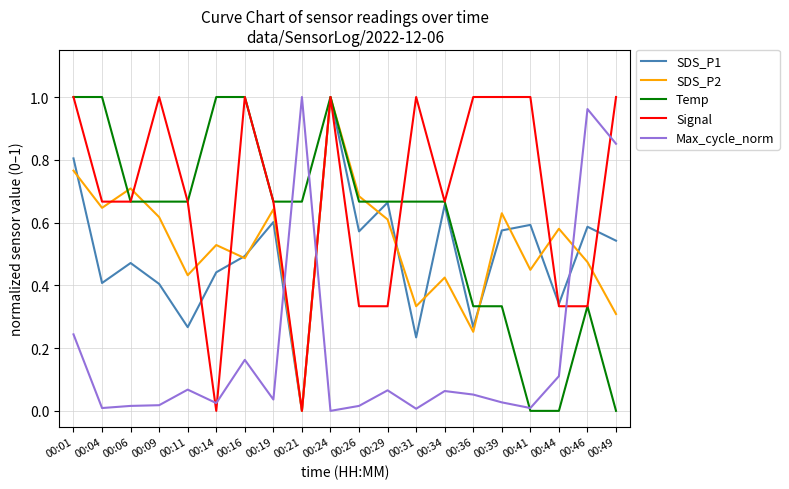

Is the value of Signal at 00:01 greater than the value of Max_cycle_norm at 00:19?

Yes